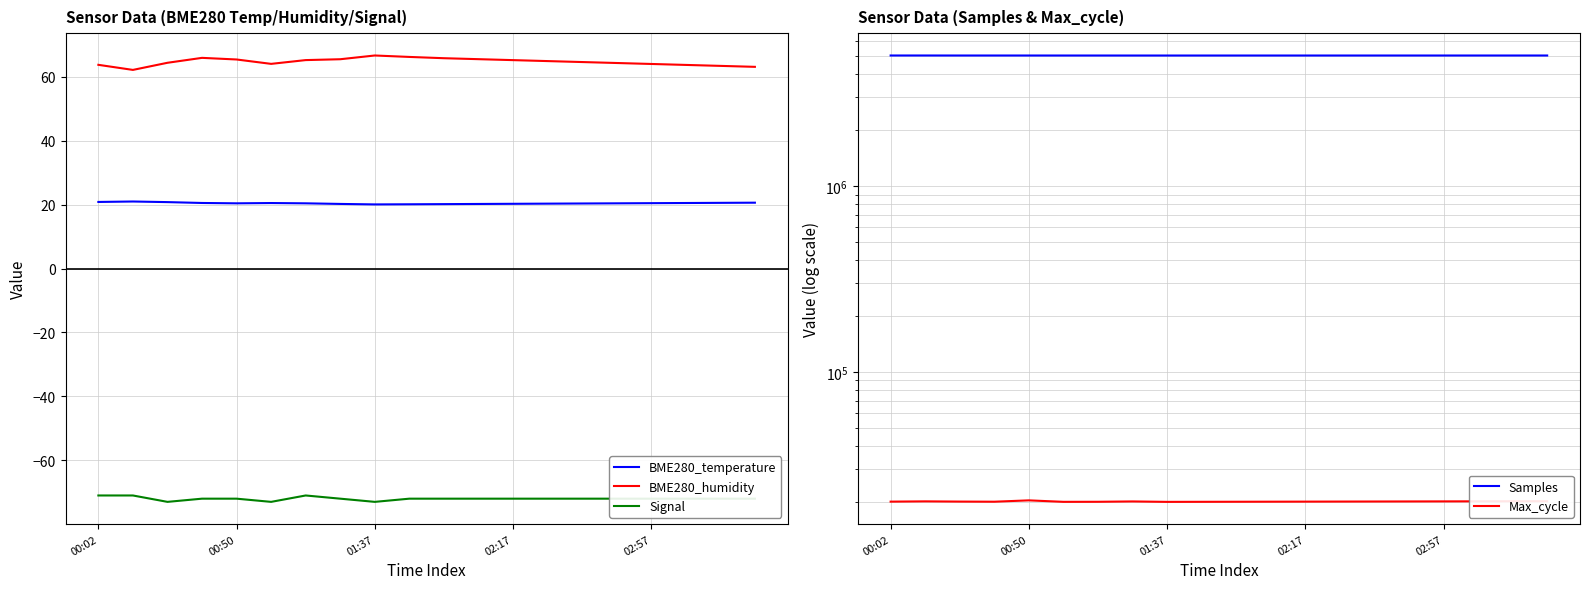

True or false: Signal and Samples intersect in this chart.

False